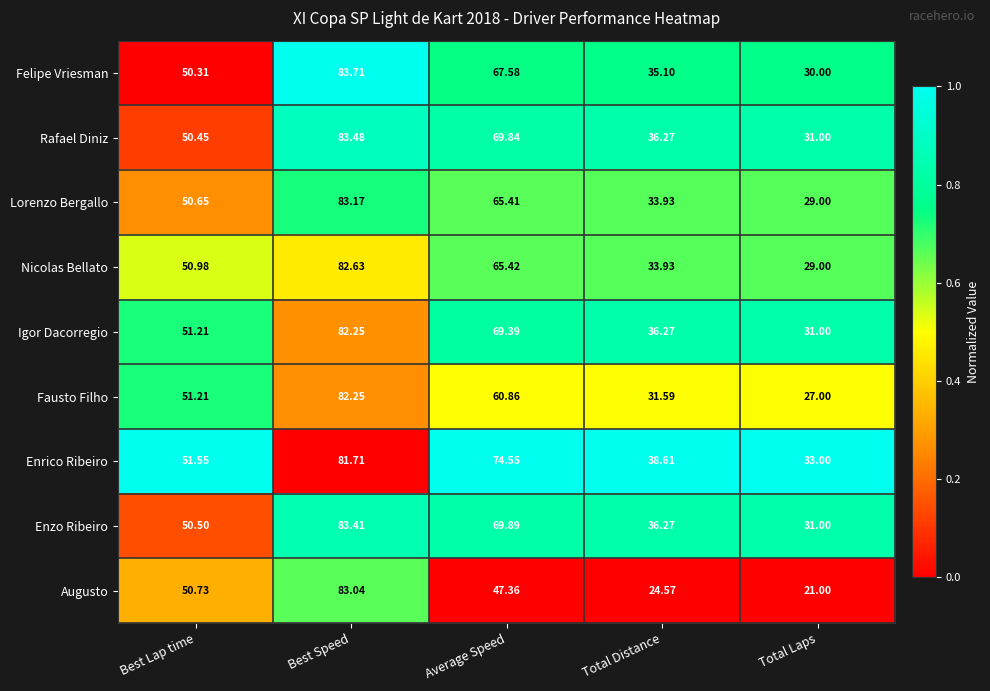

Where does the Lorenzo Bergallo series first go above 50?

Best Lap time